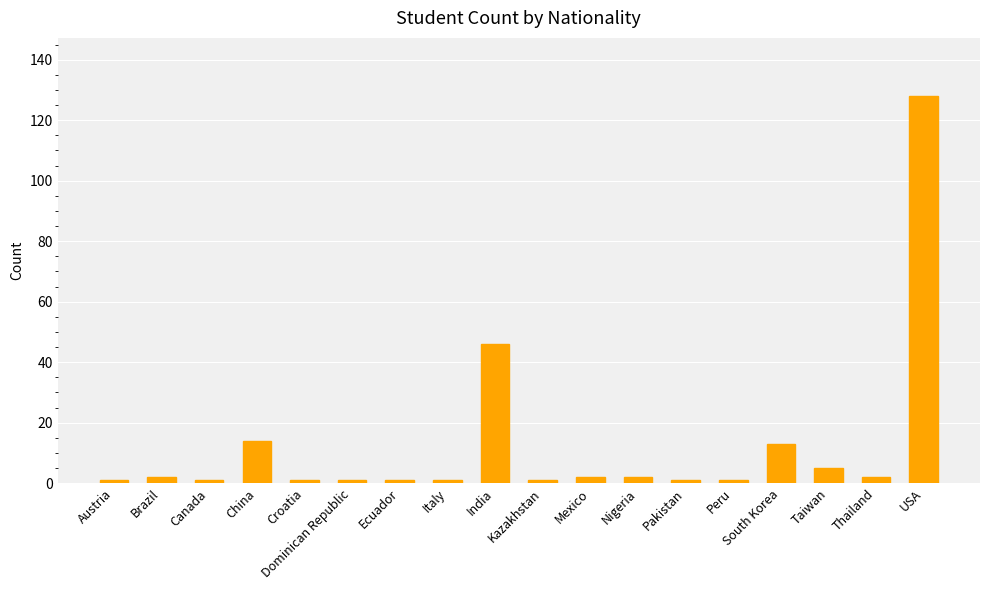

Reading left to right, transcribe all the data shown in this chart.

Austria=1	Brazil=2	Canada=1	China=14	Croatia=1	Dominican Republic=1	Ecuador=1	Italy=1	India=46	Kazakhstan=1	Mexico=2	Nigeria=2	Pakistan=1	Peru=1	South Korea=13	Taiwan=5	Thailand=2	USA=128